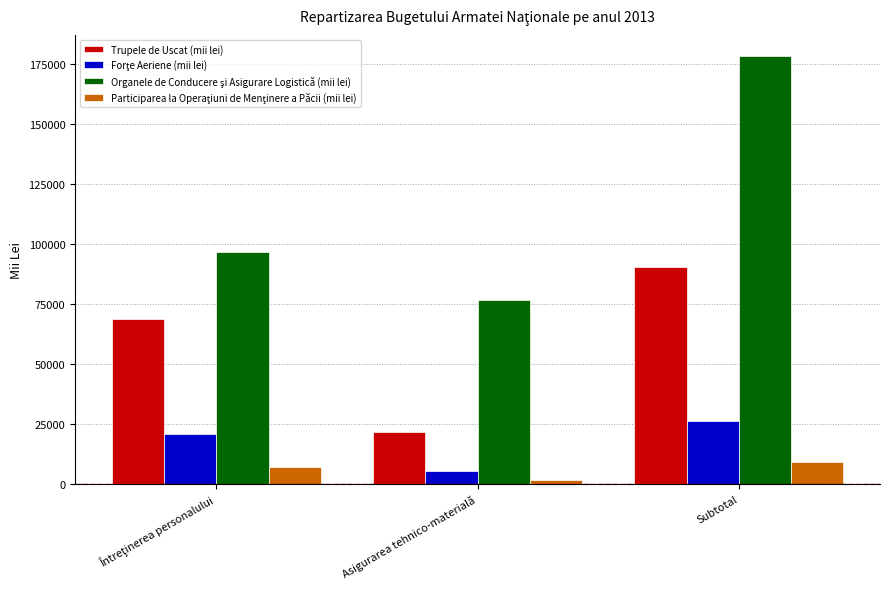

At how many categories does at least one series exceed 114708?

1